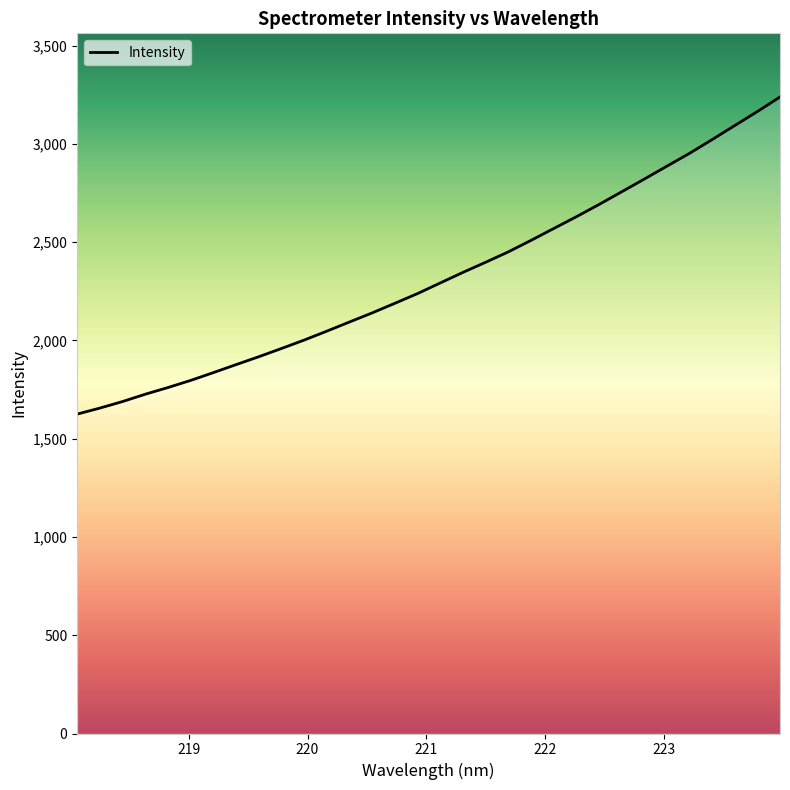

What is the difference between the maximum and minimum values?

1613.6